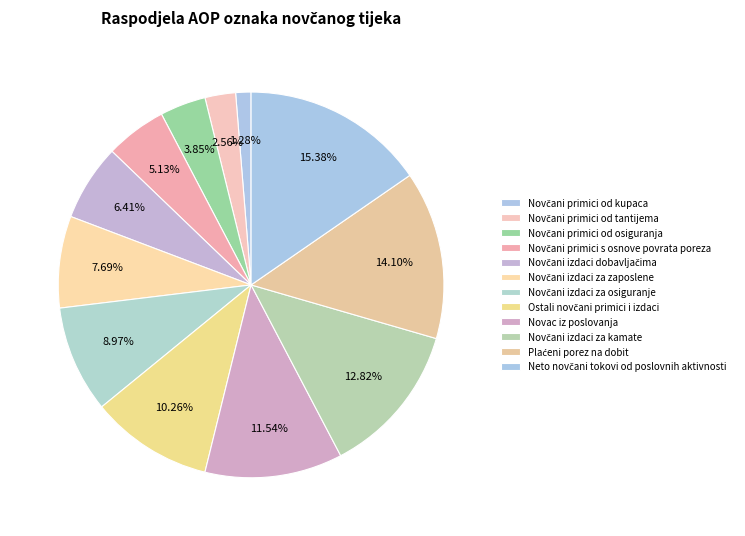

To the nearest percent, what is the difference between the Novčani primici od kupaca and Ostali novčani primici i izdaci slice percentages?

9%